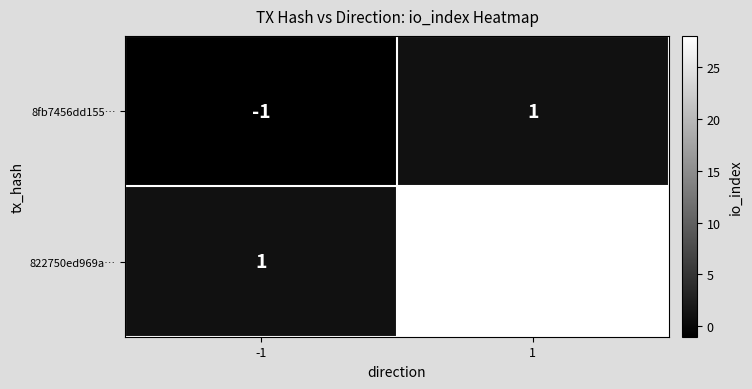

Reading right to left, transcribe all the data shown in this chart.

8fb7456dd155…: 1=1	-1=-1
822750ed969a…: 1=28	-1=1